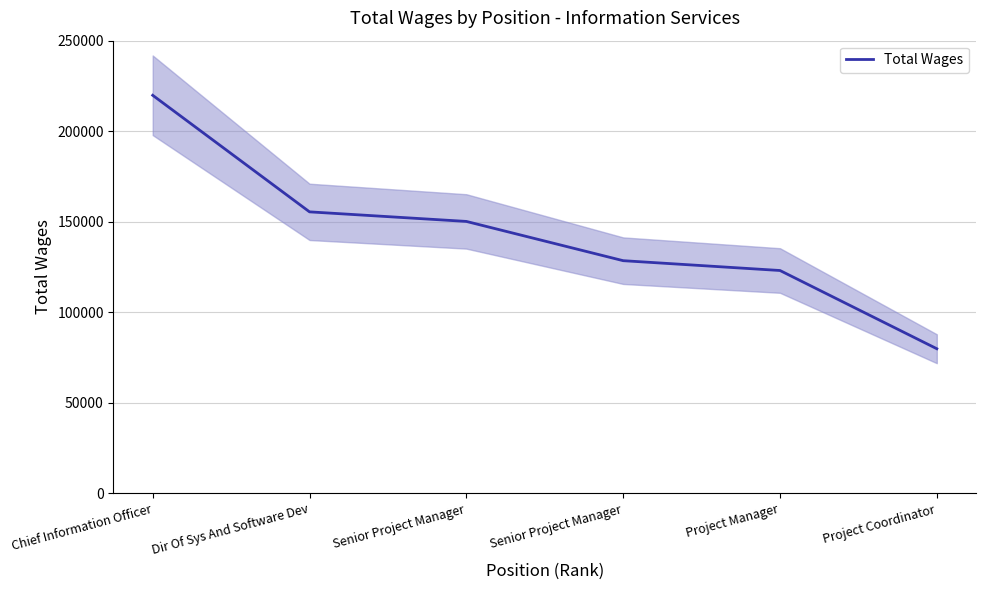

Which label corresponds to the smallest value in the chart?

Project Coordinator